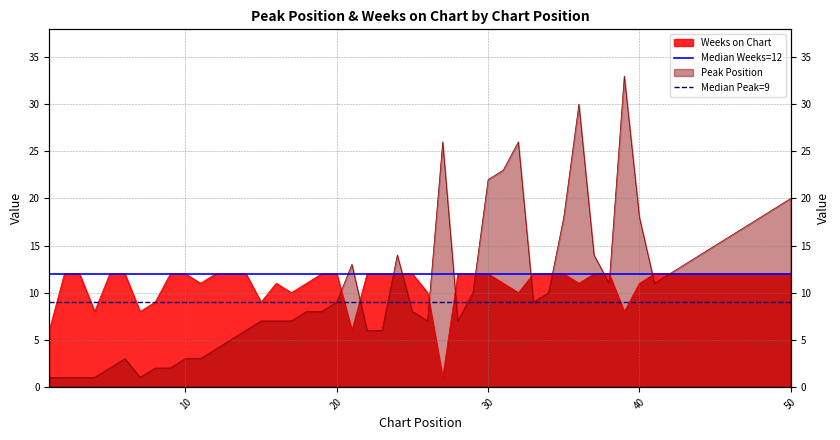

Is the value of Median Weeks=12 at 10 greater than the value of Median Peak=9 at 0?

Yes